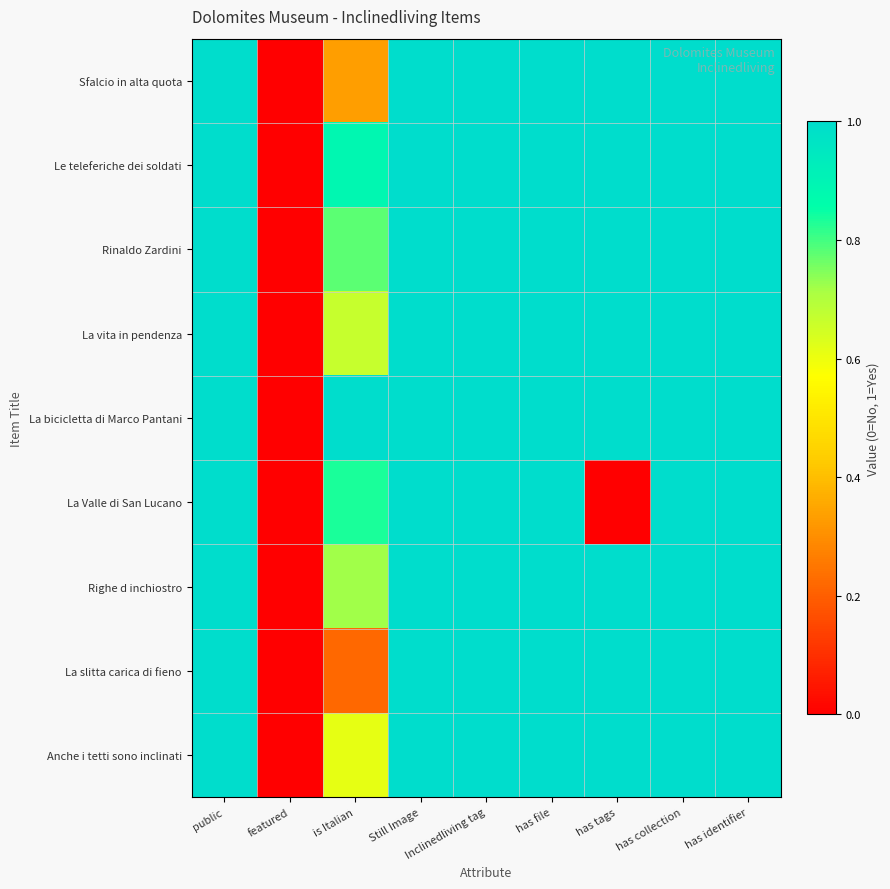

At how many categories does at least one series exceed 0?

8